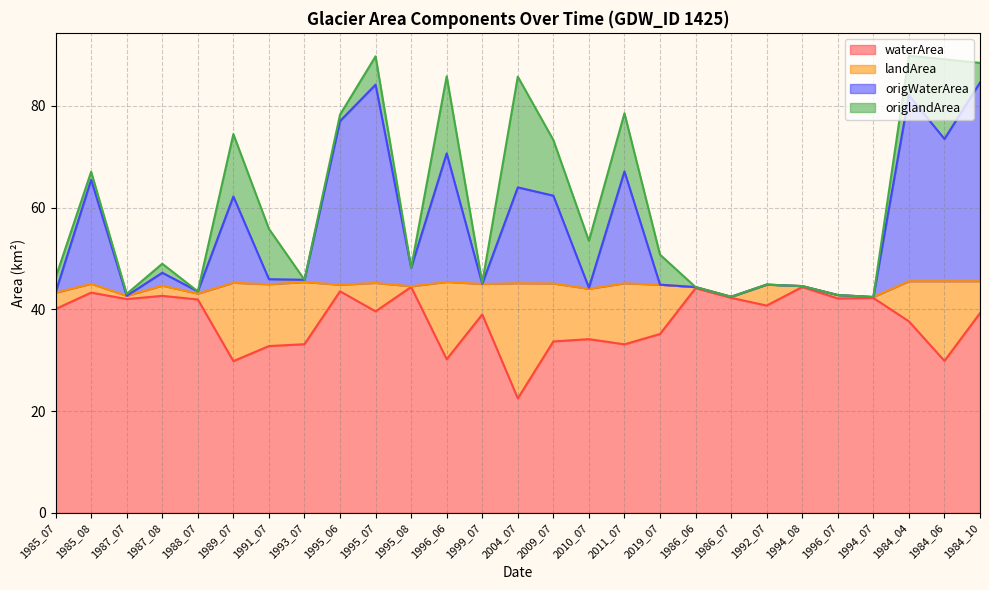

What is the total value across all series at 1989_07?

74.5